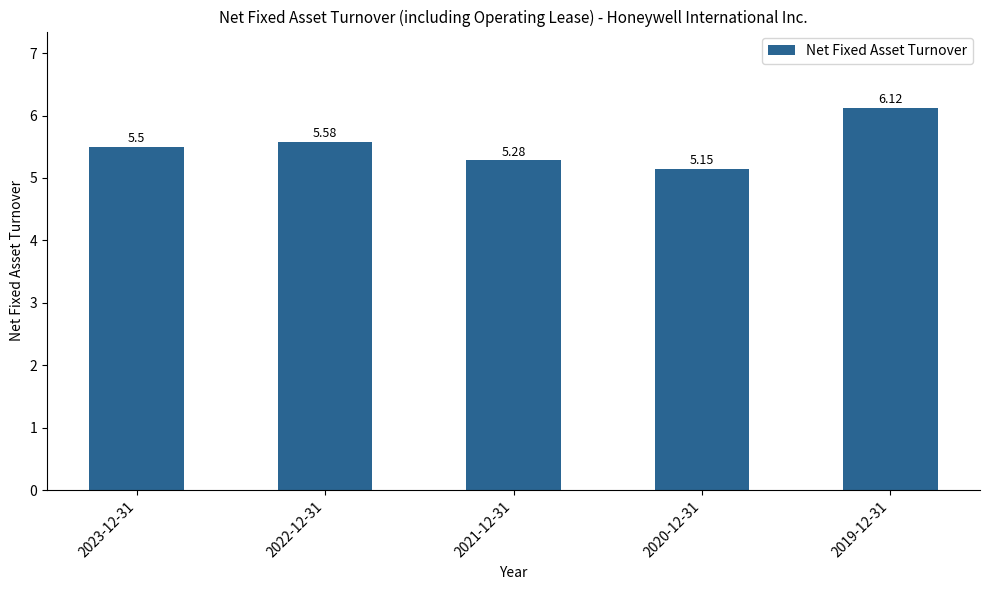

Approximately how many times larger is the value at 2020-12-31 compared to 2023-12-31?

0.9